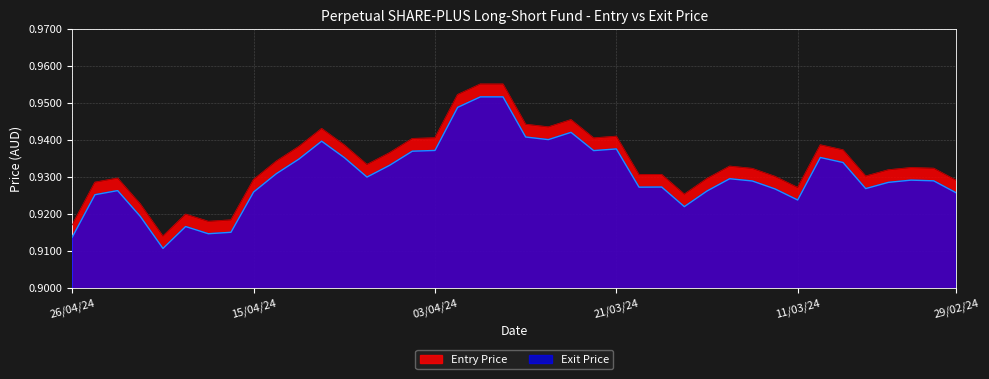

Is it true that Entry Price equals 0.5 at 12/03/24?

False